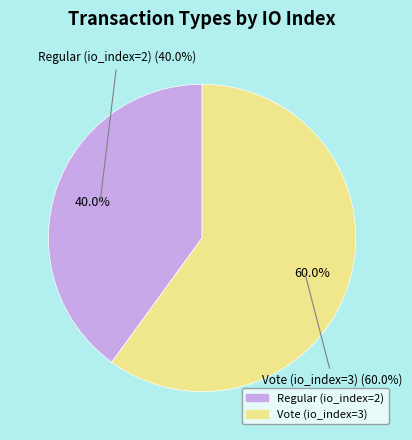

To the nearest percent, what percentage of the pie is Regular (io_index=2)?

40%